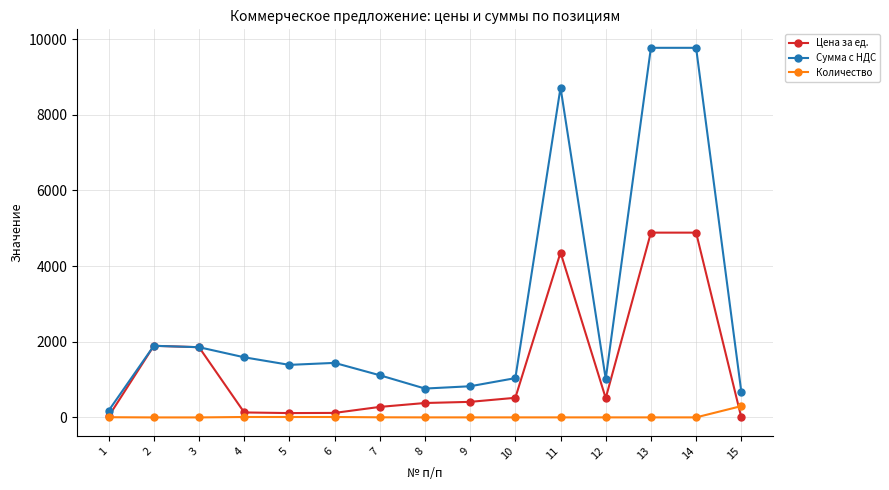

List the series in order of their overall mean, highest first.

Сумма с НДС, Цена за ед., Количество